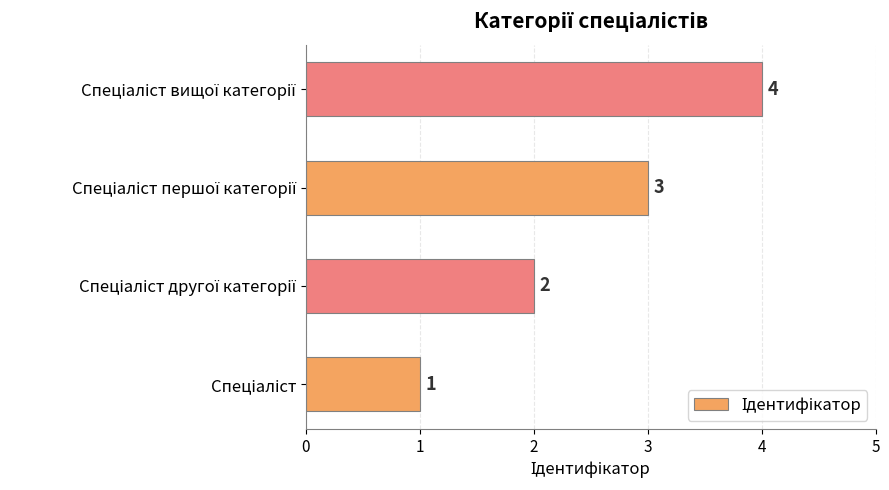

Count the values in the range 2 to 4.

3